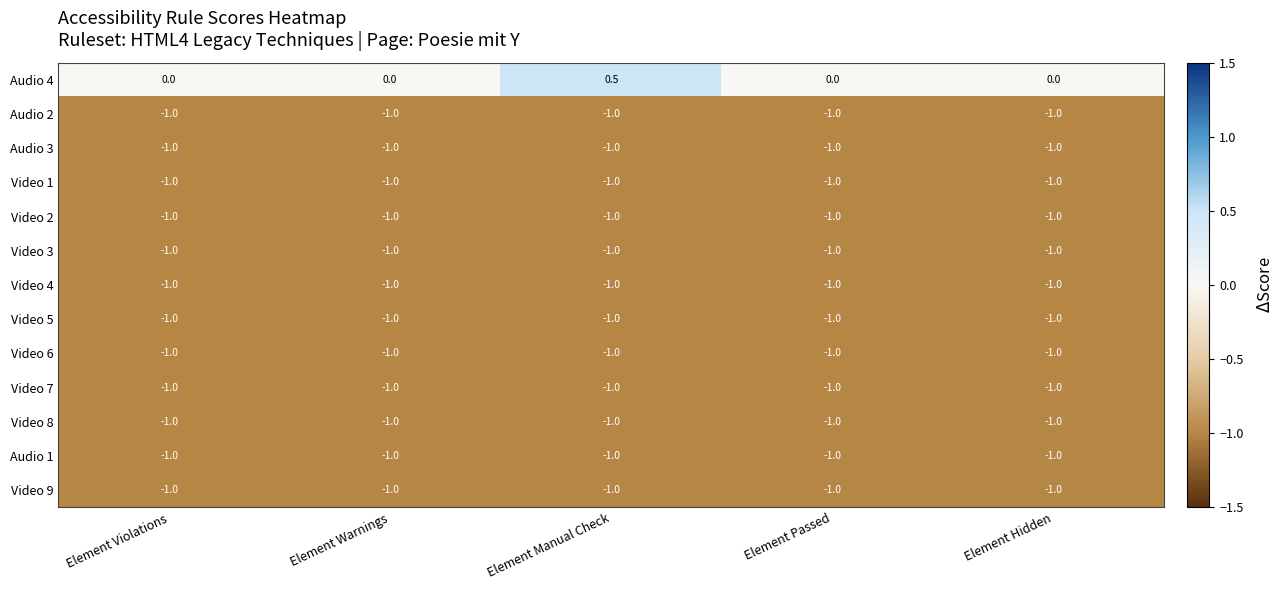

True or false: Video 1 has a value of -1.4 at Element Passed.

False